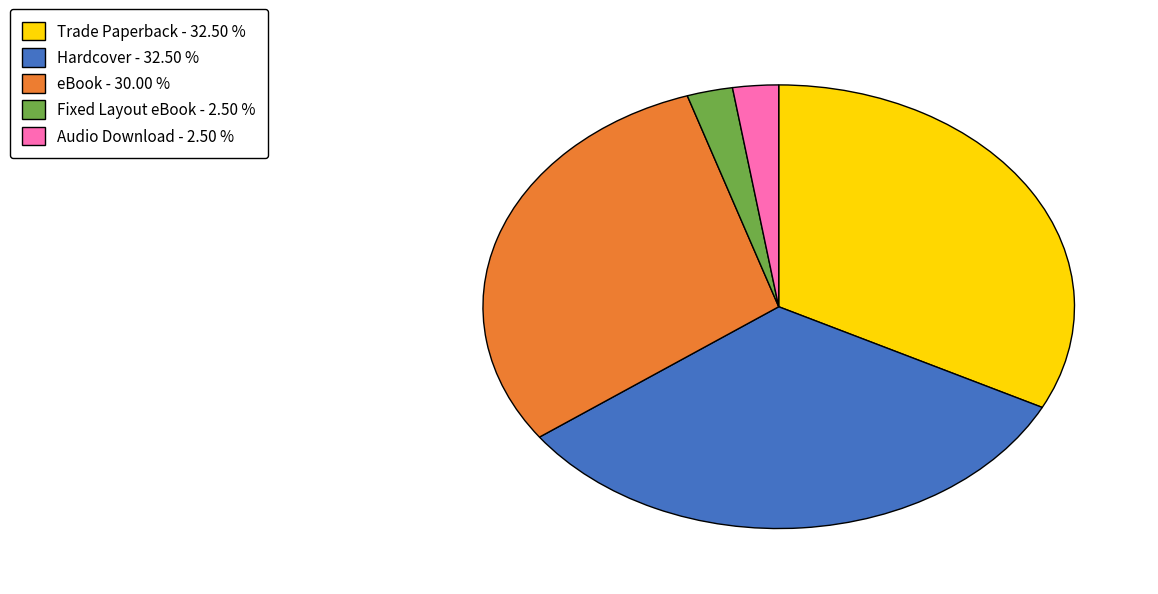

What is the ratio of the value at eBook to the value at Audio Download?

12.0